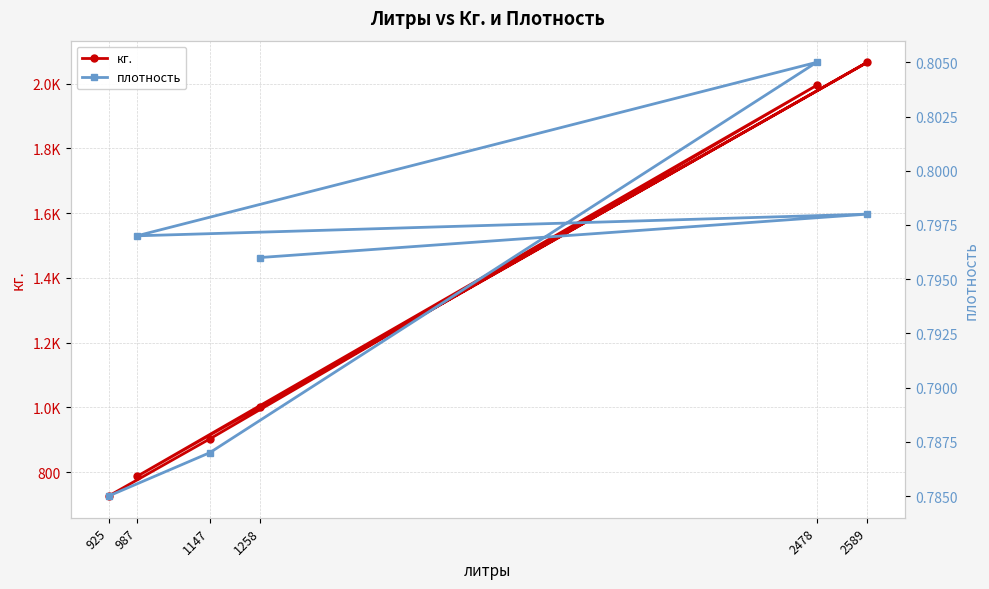

What is the total value across all series at 1258?

1002.2